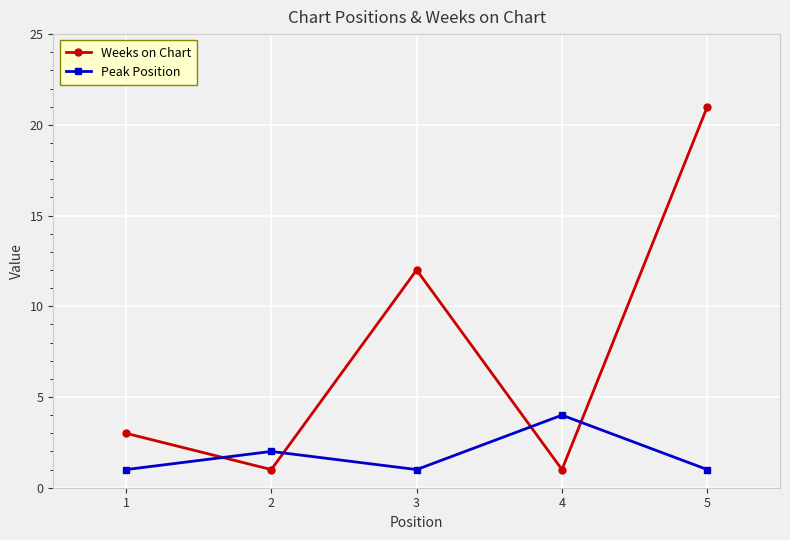

Does the chart have visible grid lines?

Yes